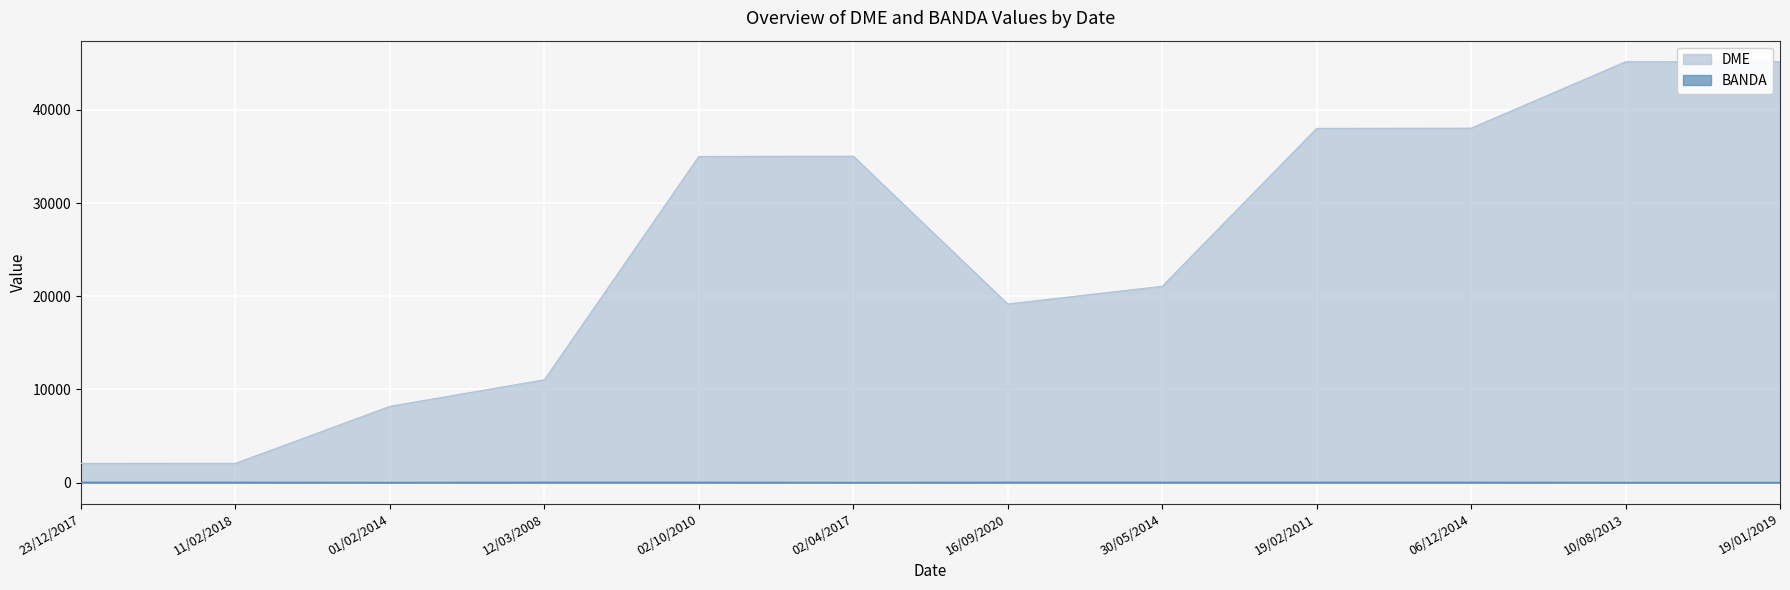

Is it true that DME equals 77997 at 10/08/2013?

False